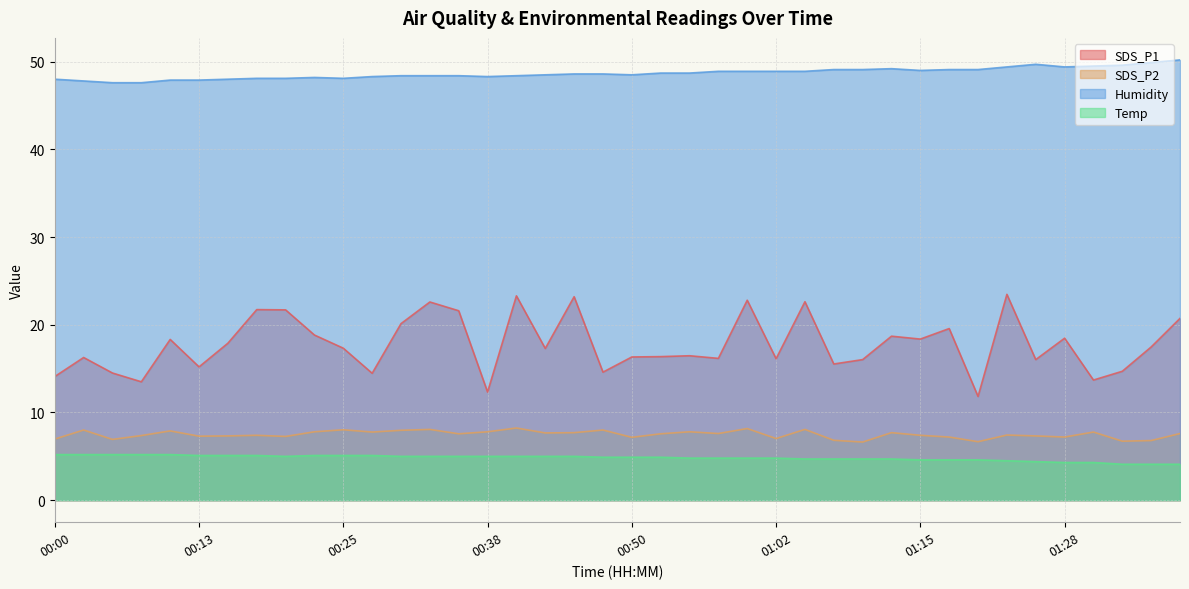

Does the chart have visible grid lines?

Yes